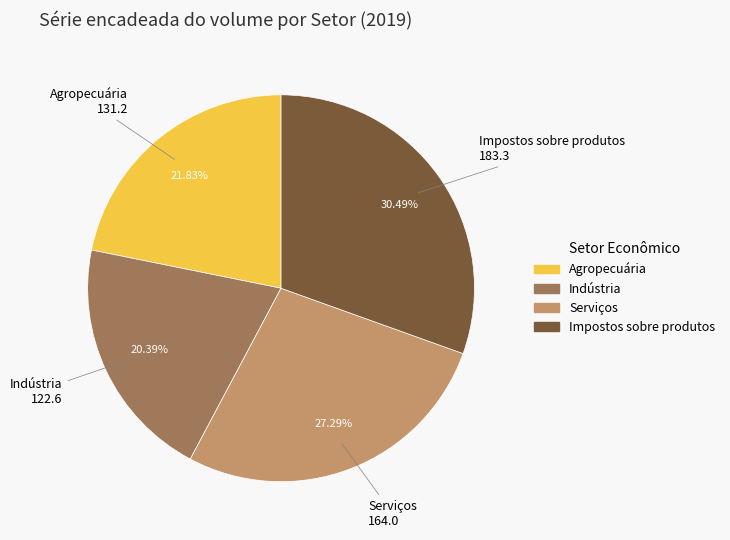

What percentage is the Serviços slice, to the nearest percent?

27%